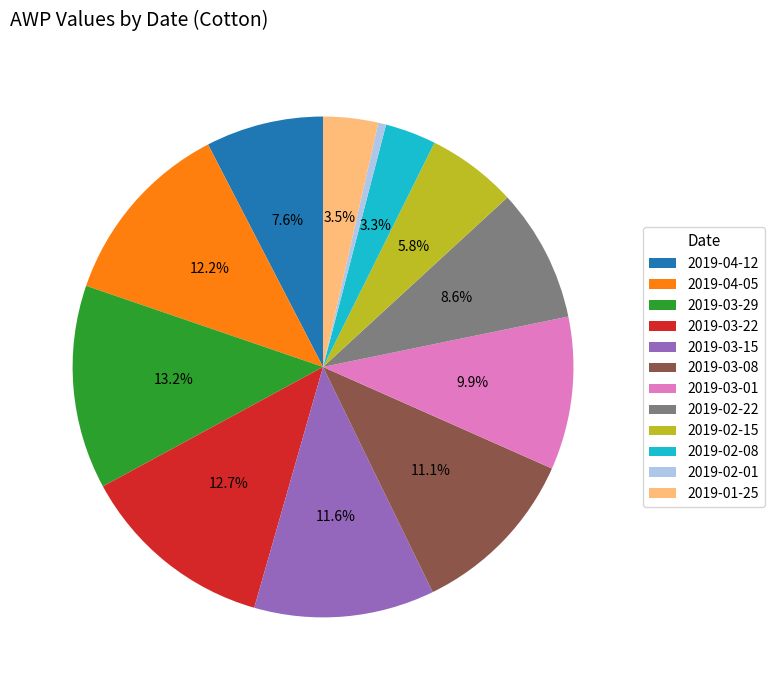

What is the smallest slice in the pie chart?

2019-02-01